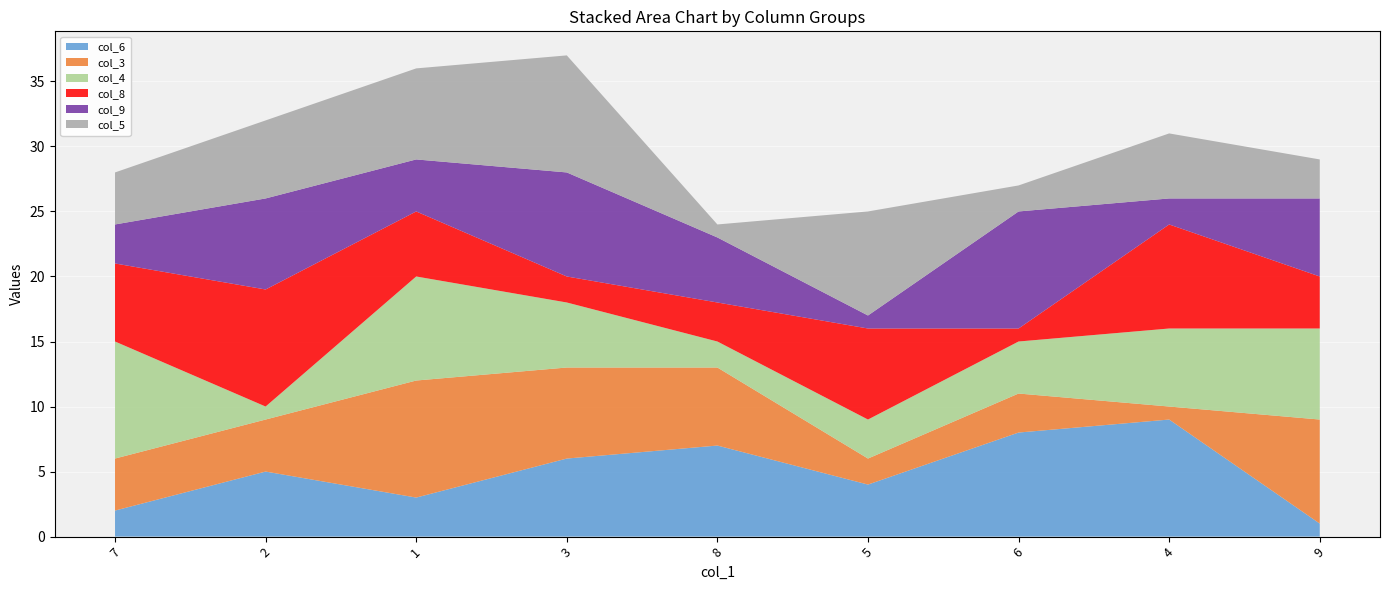

Reading left to right, extract all data points from this chart.

col_6: 7=2	2=5	1=3	3=6	8=7	5=4	6=8	4=9	9=1
col_3: 7=4	2=4	1=9	3=7	8=6	5=2	6=3	4=1	9=8
col_4: 7=9	2=1	1=8	3=5	8=2	5=3	6=4	4=6	9=7
col_8: 7=6	2=9	1=5	3=2	8=3	5=7	6=1	4=8	9=4
col_9: 7=3	2=7	1=4	3=8	8=5	5=1	6=9	4=2	9=6
col_5: 7=4	2=6	1=7	3=9	8=1	5=8	6=2	4=5	9=3